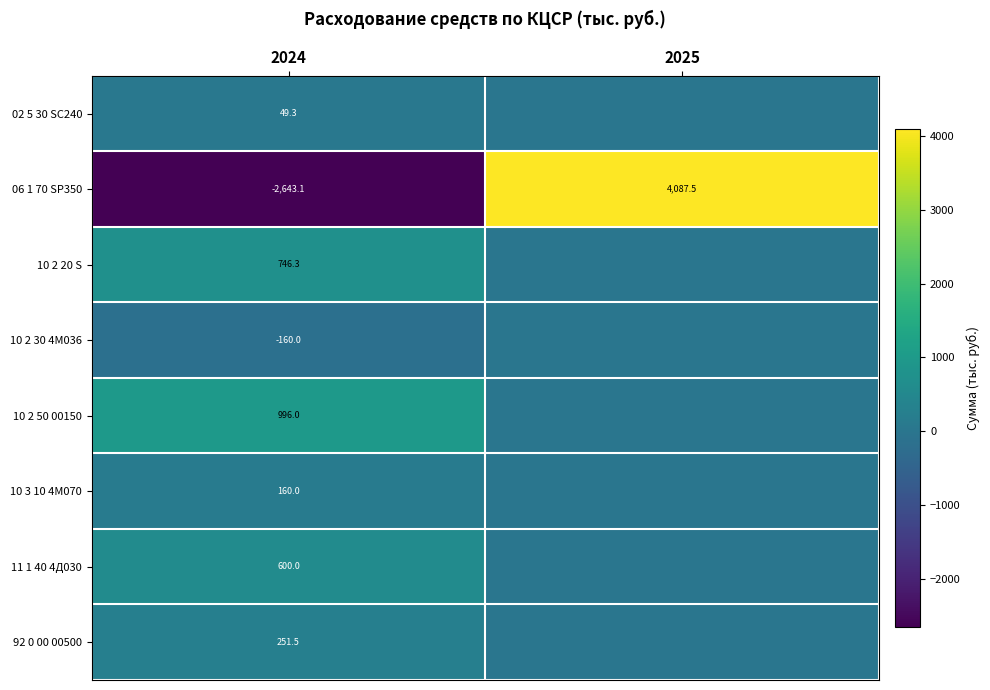

At which label is 92 0 00 00500 closest to 125?

2025